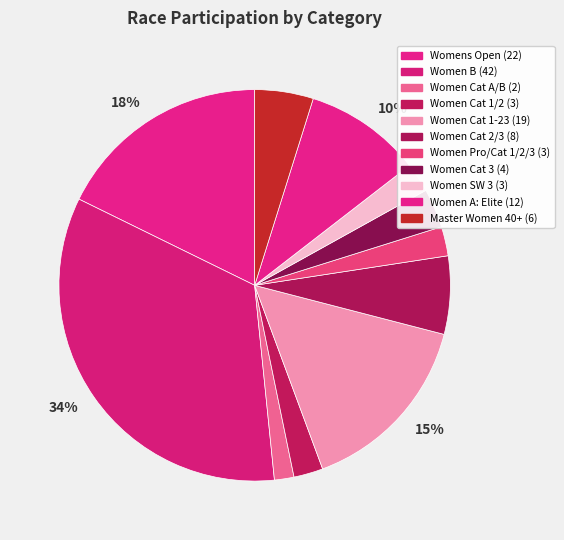

Count the number of slices in the pie.

11